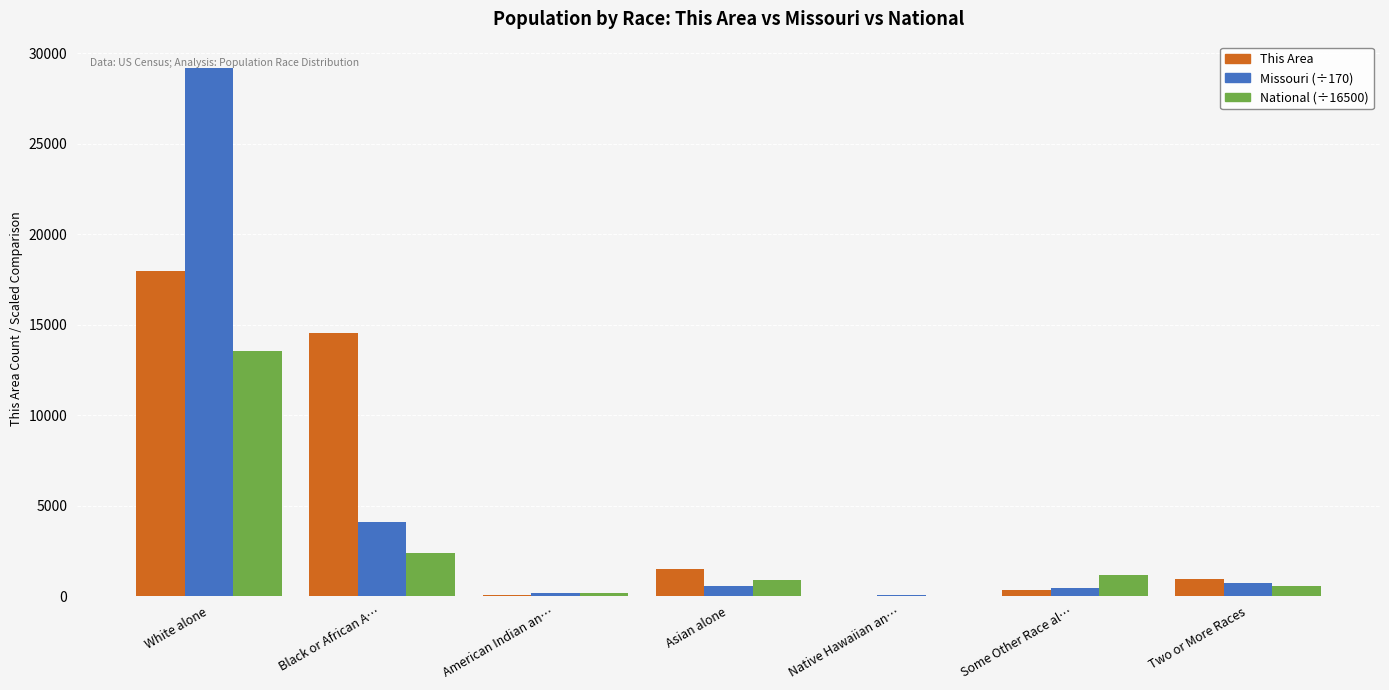

At which category is the sum across all series the highest?

White alone